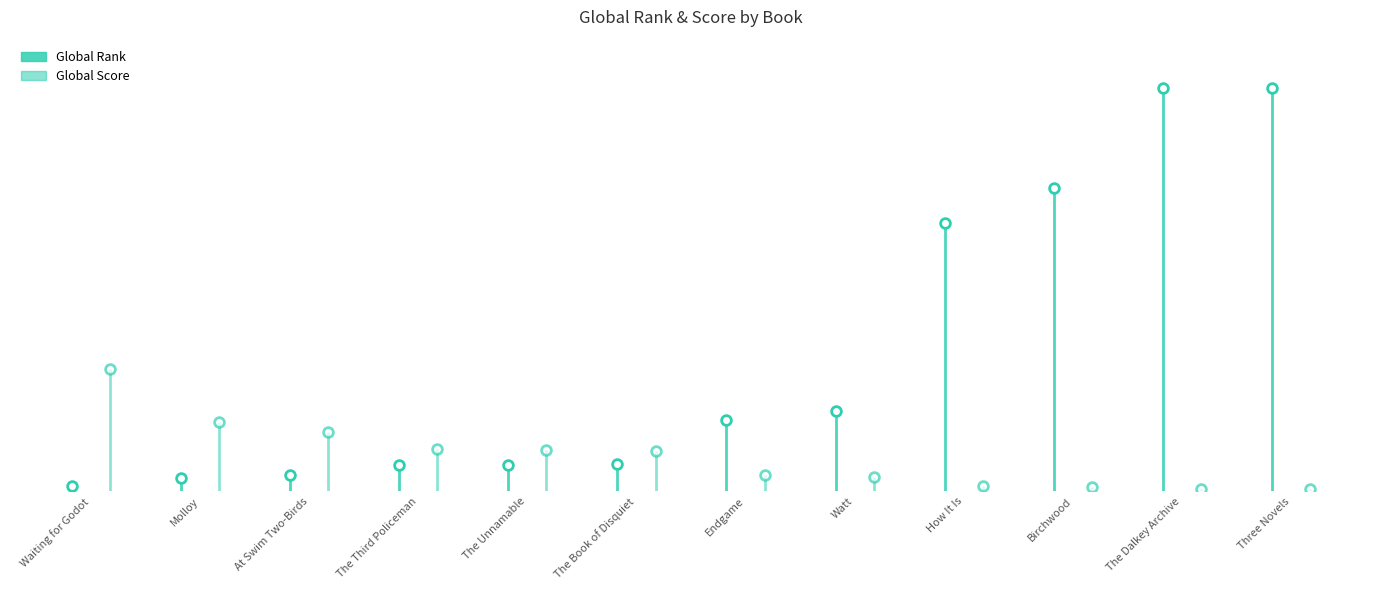

What is the label of the 12th point from the right?

Waiting for Godot